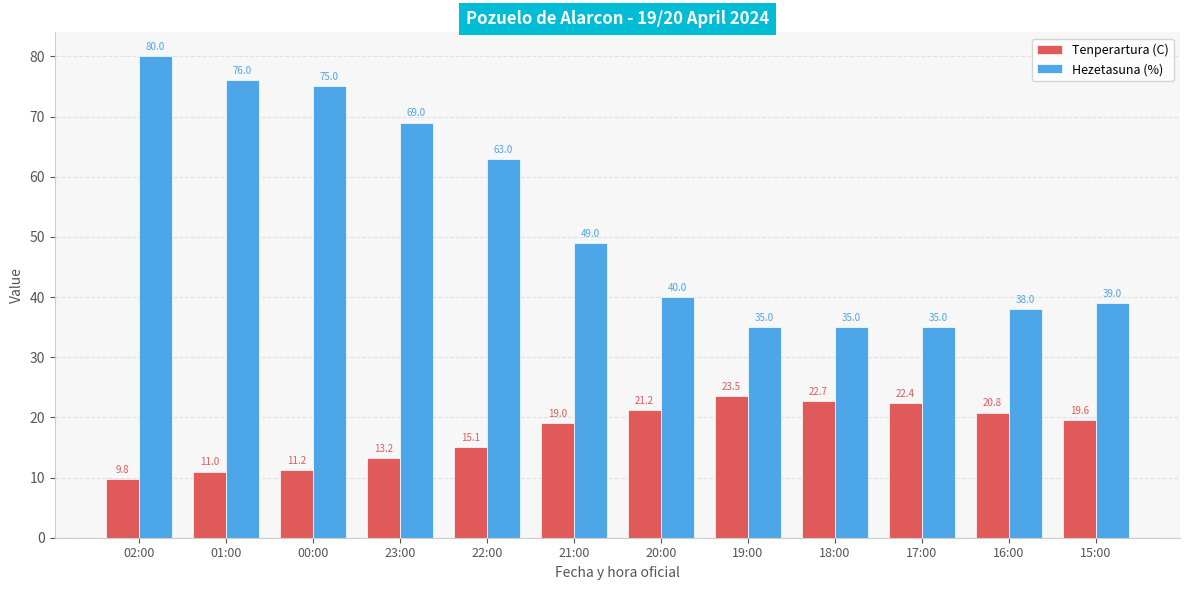

Reading left to right, transcribe all the data shown in this chart.

Tenperartura (C): 9.8	11.0	11.2	13.2	15.1	19.0	21.2	23.5	22.7	22.4	20.8	19.6
Hezetasuna (%): 80.0	76.0	75.0	69.0	63.0	49.0	40.0	35.0	35.0	35.0	38.0	39.0